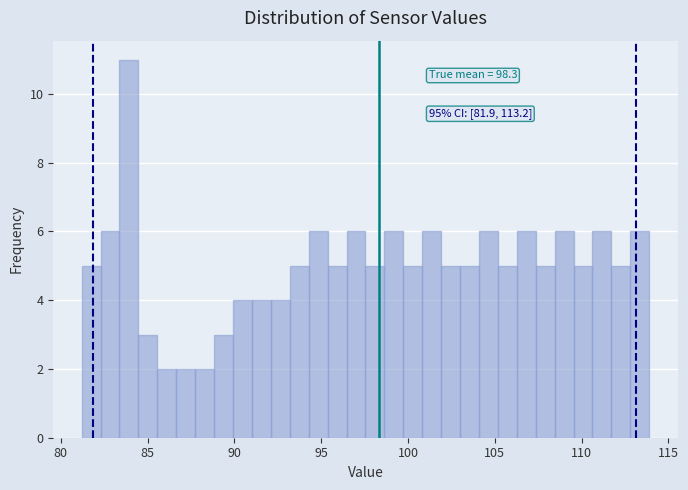

Around what value on the x-axis is the tallest bar? Give the approximate position of its centre, as read against the axis.

84.0